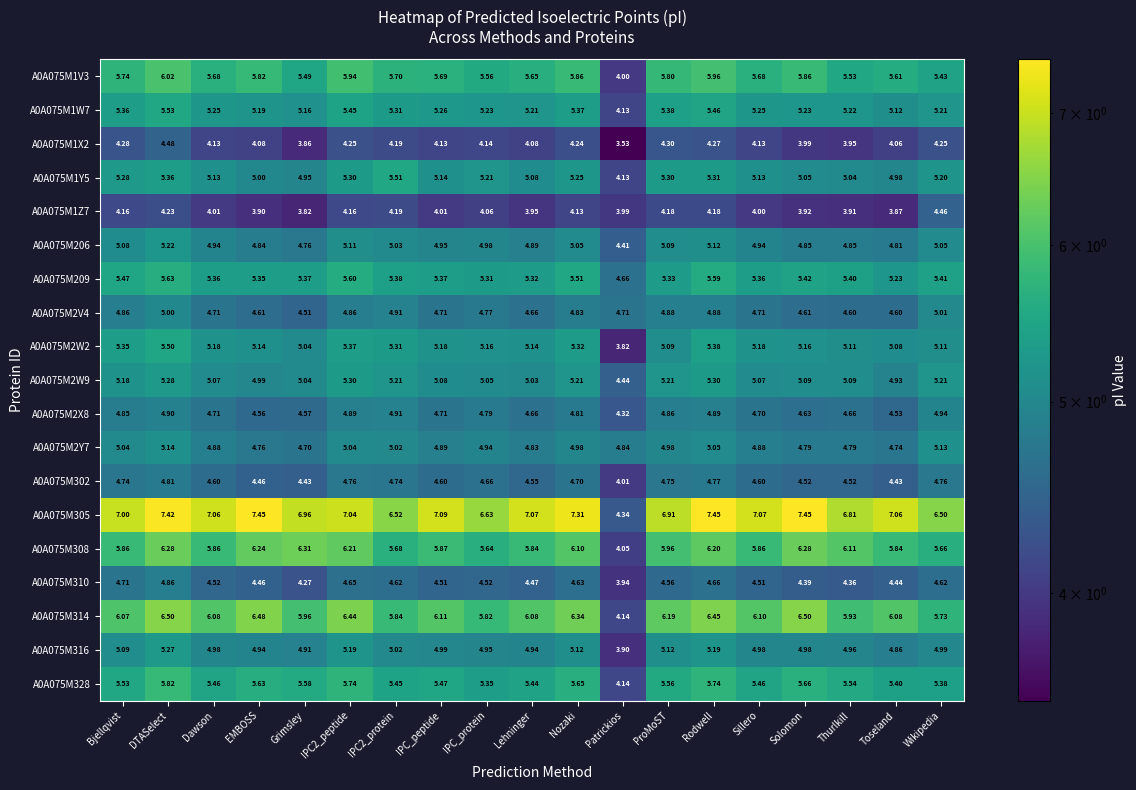

How many data points in A0A075M1W7 are above 5?

18